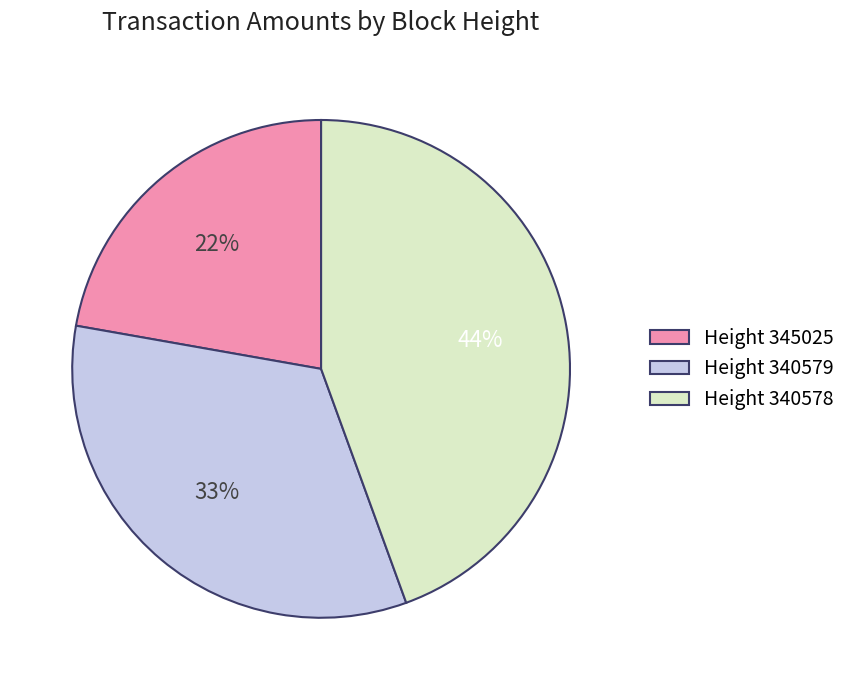

Is Height 340579 the majority of the pie?

No